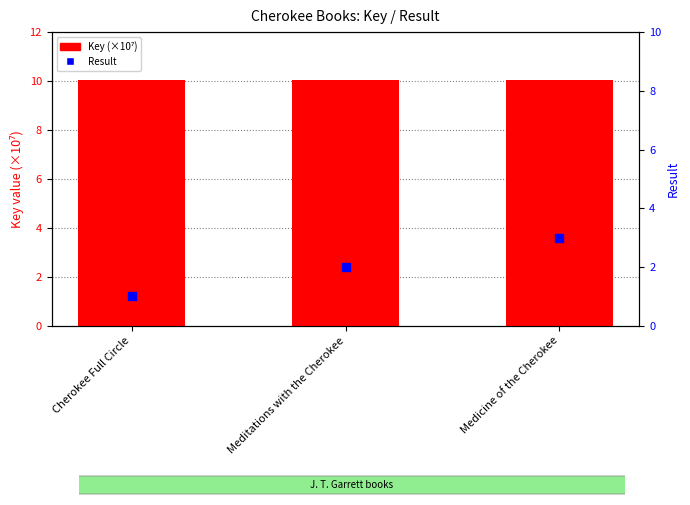

Which series has the largest total across all categories?

Key (×10⁷)